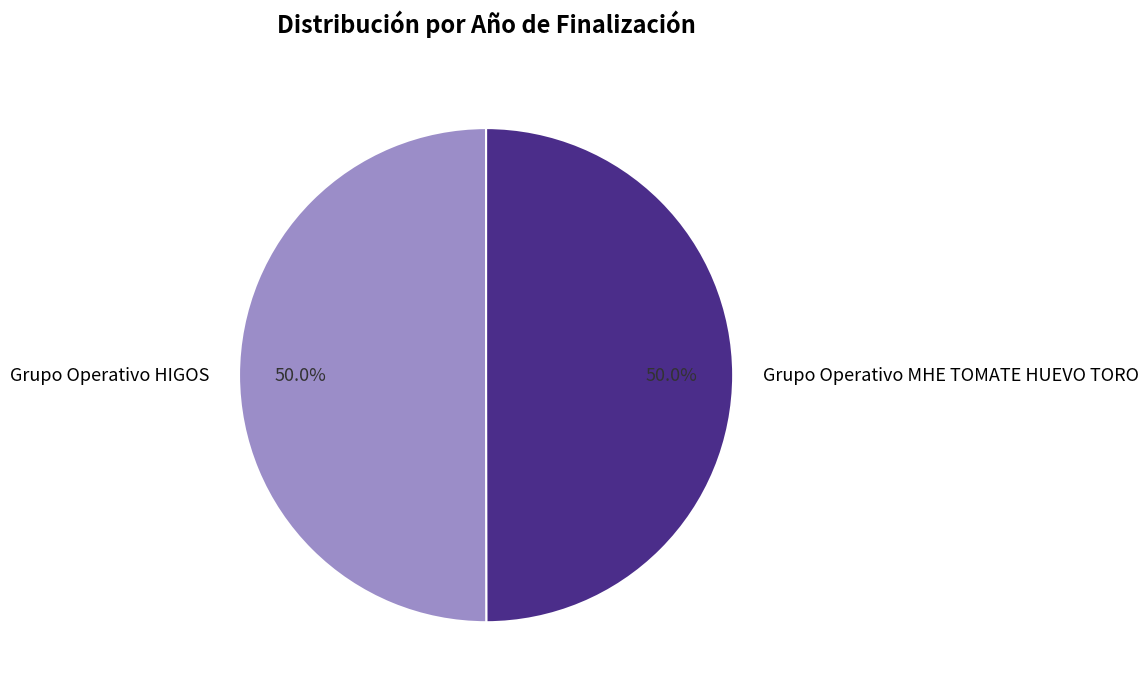

How many segments does this pie chart have?

2